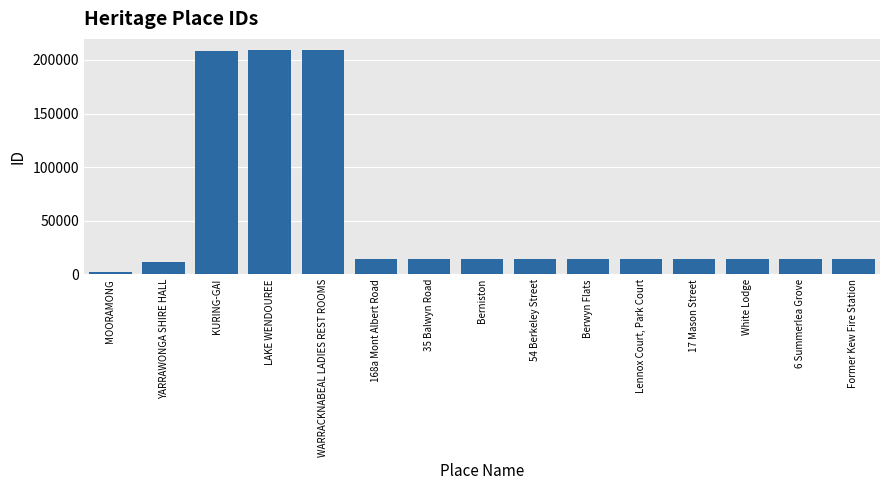

What is the label of the 9th bar from the right?

35 Balwyn Road